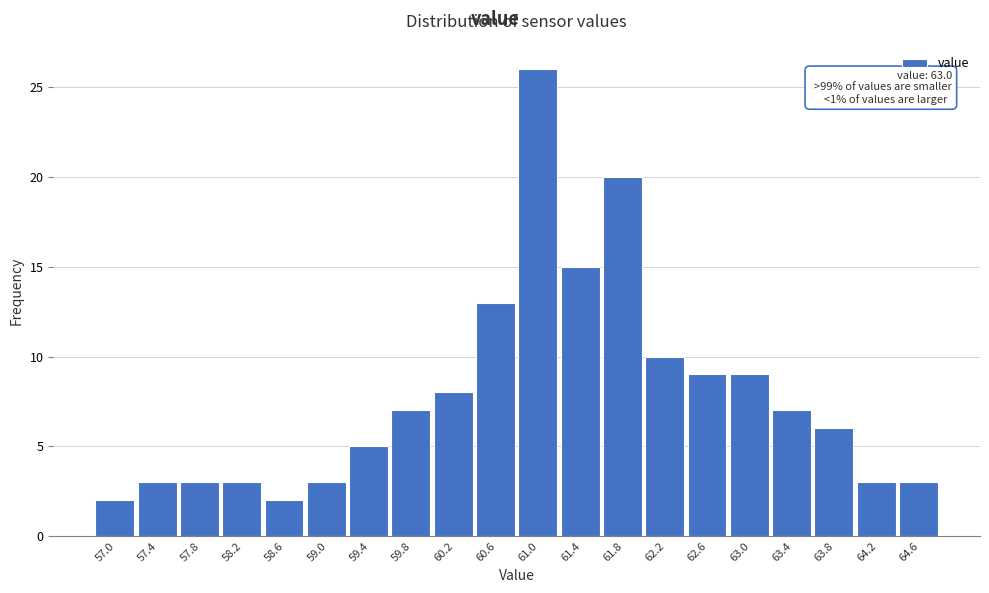

Reading left to right, what are all the values shown in this chart?

57.0=2	57.4=3	57.8=3	58.2=3	58.6=2	59.0=3	59.4=5	59.8=7	60.2=8	60.6=13	61.0=26	61.4=15	61.8=20	62.2=10	62.6=9	63.0=9	63.4=7	63.8=6	64.2=3	64.6=3